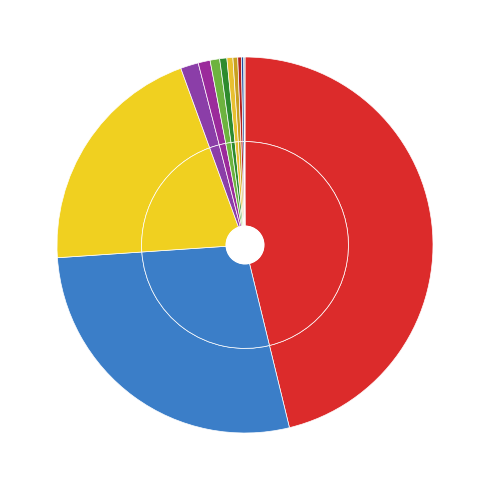

What percentage is the 千葉 slice, to the nearest percent?

8%